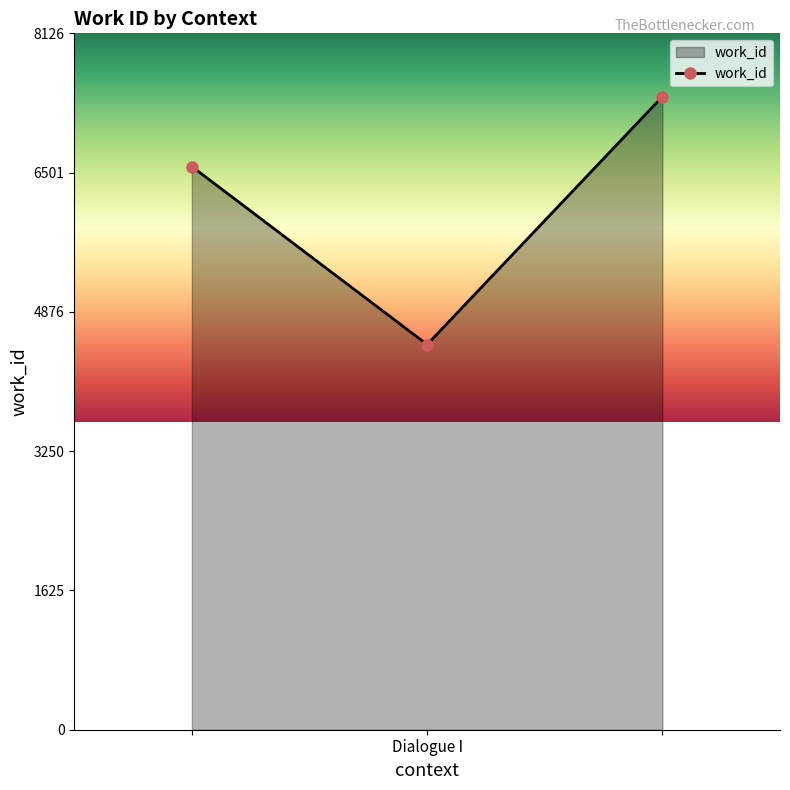

What is the minimum value shown in the chart?

4495